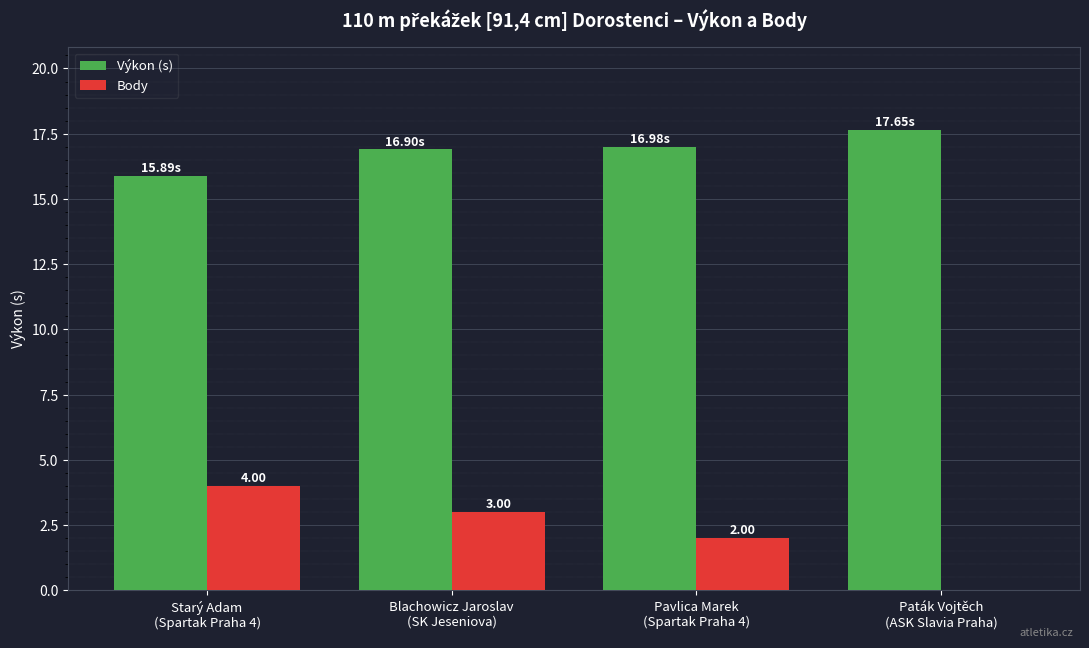

What value does the Výkon (s) series have at Blachowicz Jaroslav
(SK Jeseniova)?

16.9